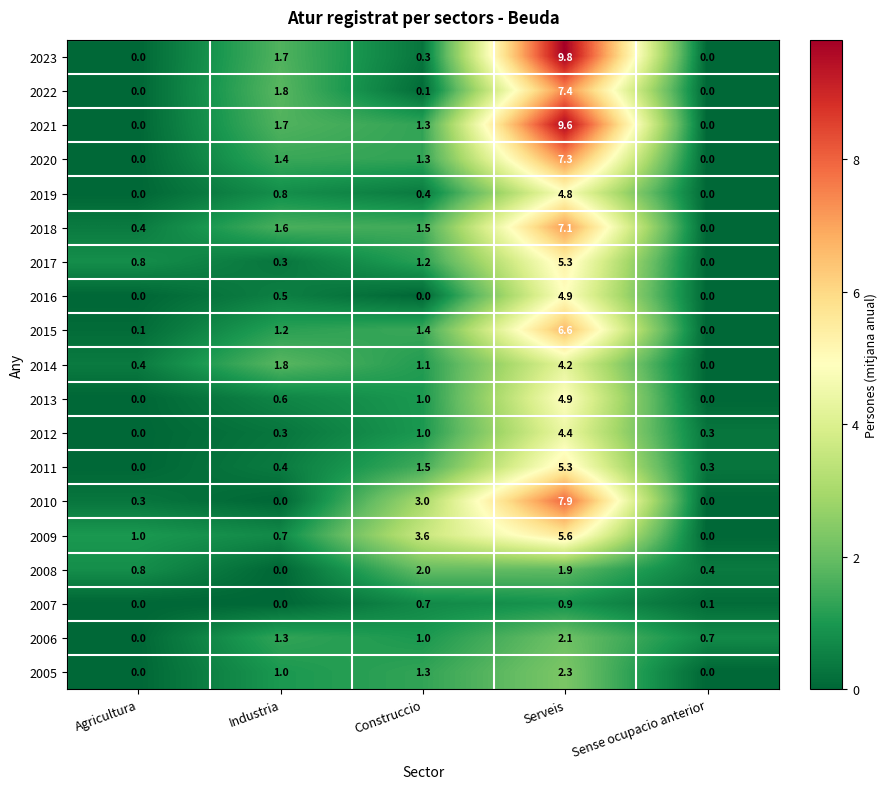

What is the total value across all series at Agricultura?

3.8